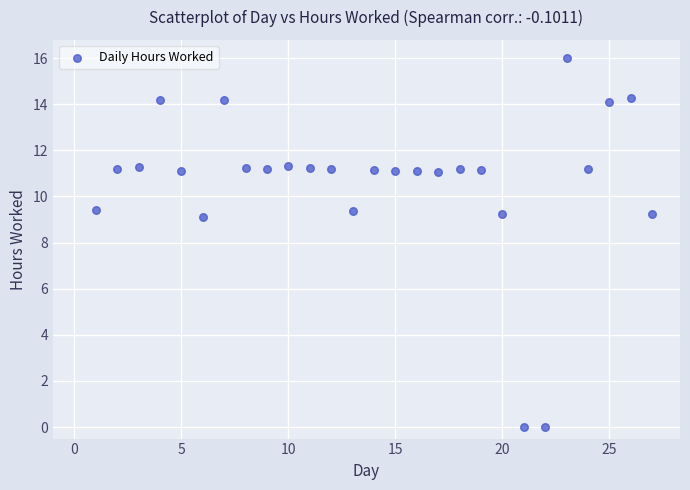

What is the range of X values (max minus min)?

26.0